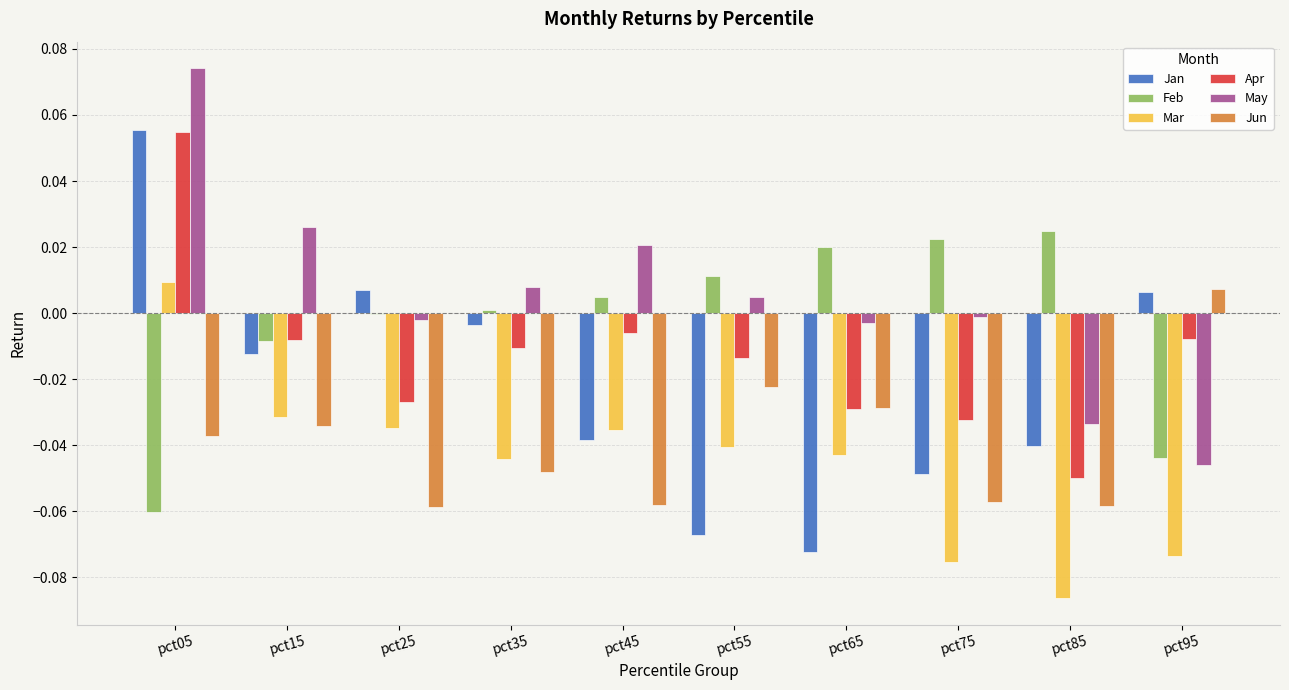

Is the value of Jun at pct75 greater than the value of Apr at pct05?

No